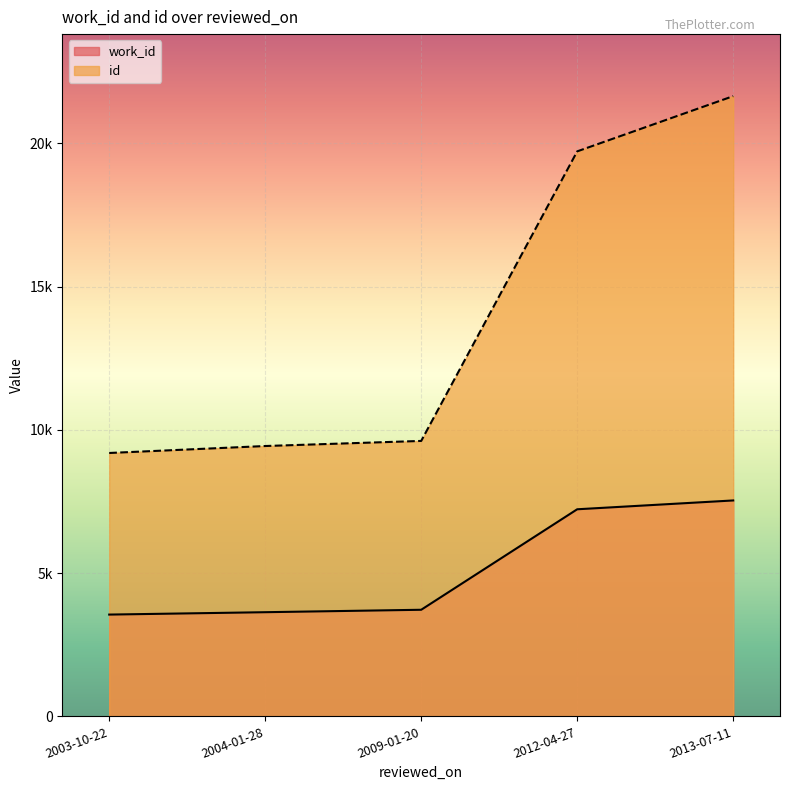

Reading left to right, transcribe all the data shown in this chart.

work_id: 2003-10-22=3553	2004-01-28=3636	2009-01-20=3721	2012-04-27=7229	2013-07-11=7537
id: 2003-10-22=9194	2004-01-28=9437	2009-01-20=9615	2012-04-27=19723	2013-07-11=21651